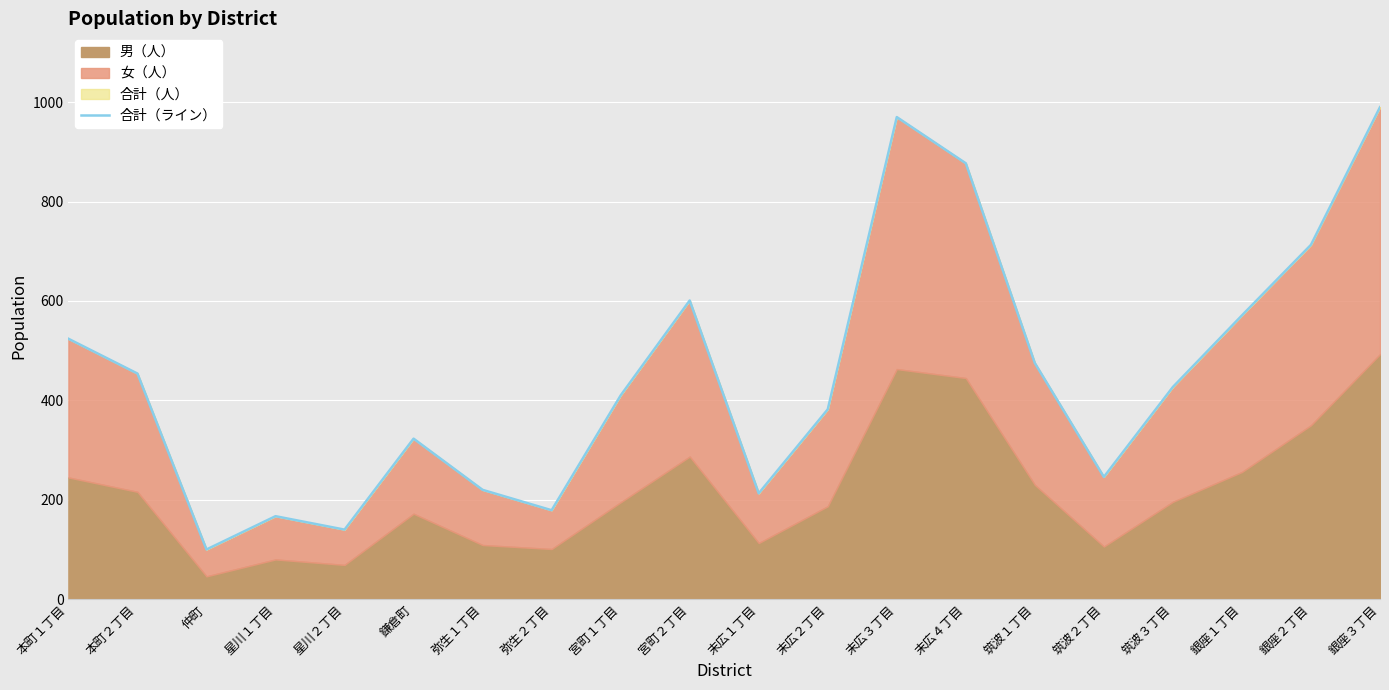

True or false: there are more than 0 points higher than both neighbors.

True